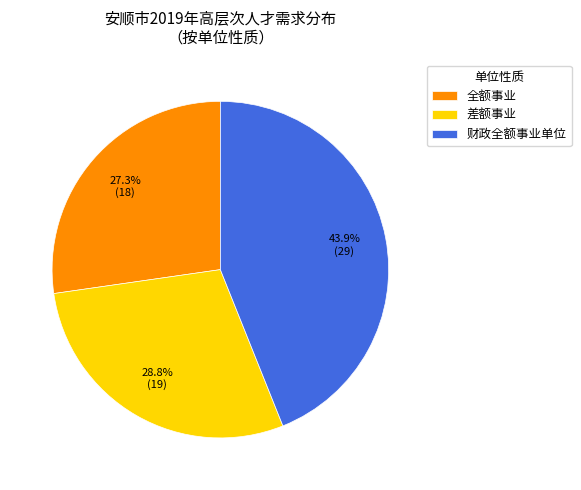

Combined, do 全额事业 and 财政全额事业单位 account for over 50%?

Yes